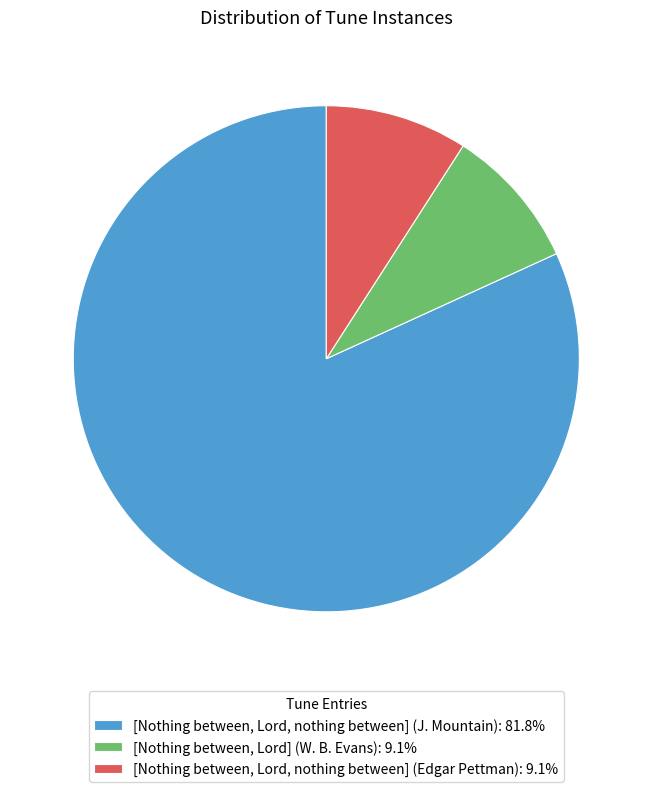

Do [Nothing between, Lord, nothing between] (Edgar Pettman) and [Nothing between, Lord] (W. B. Evans) together represent more than half of the pie?

No